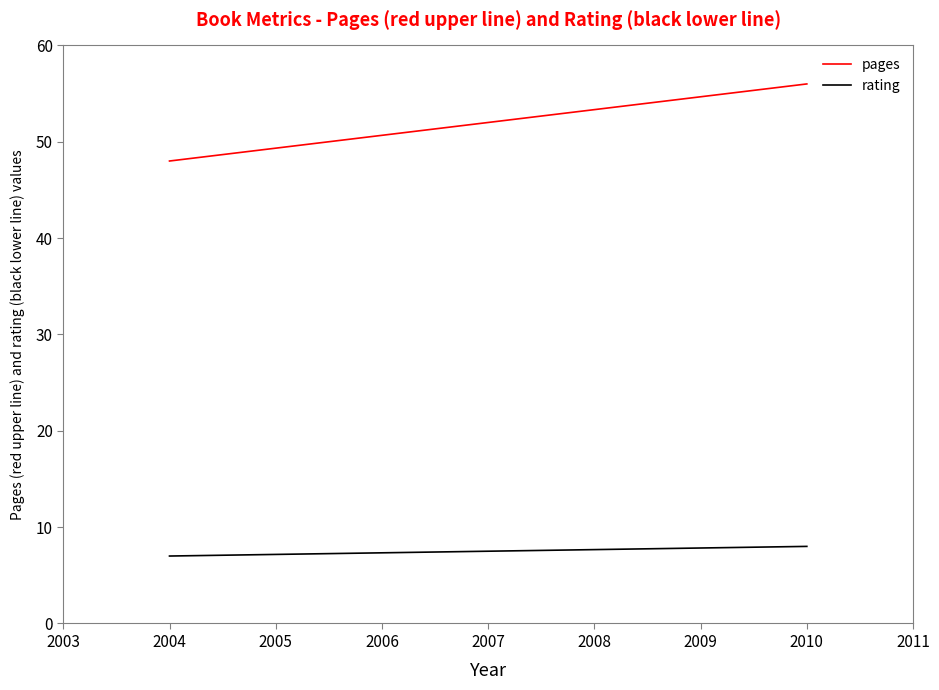

Between 2004 and 2010, which series saw the biggest shift?

pages